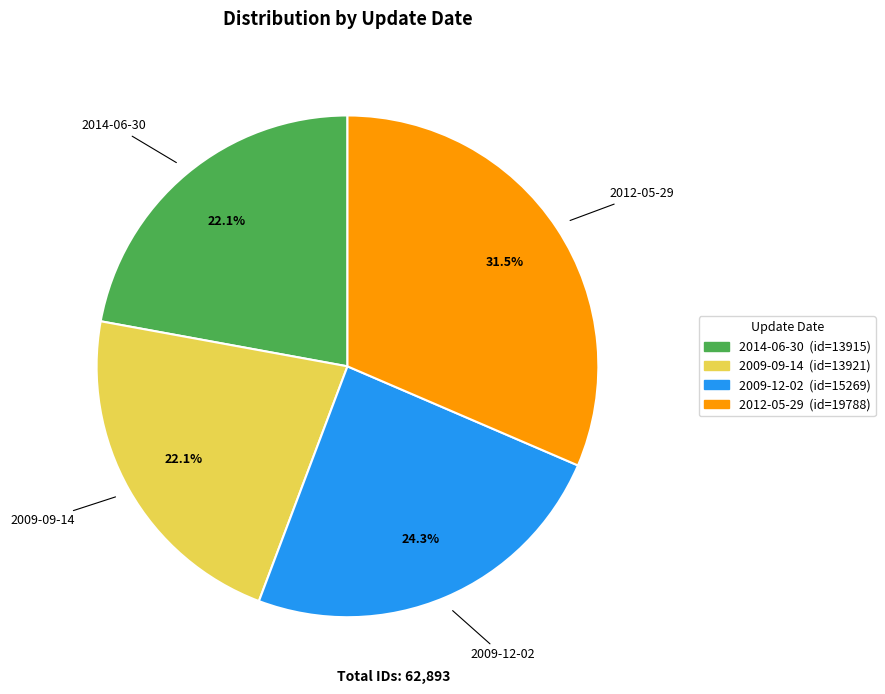

Is there any slice that represents more than half of the pie?

No